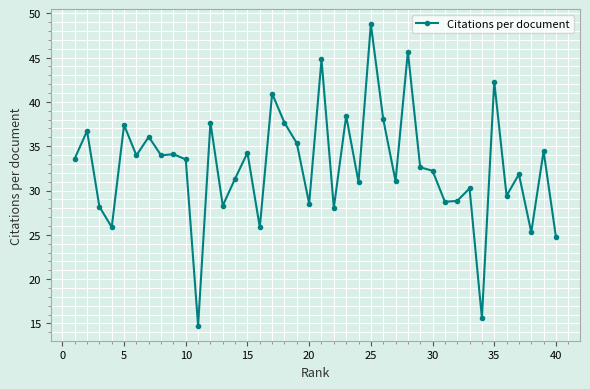

What is the value of the 6th point from the left?

34.0